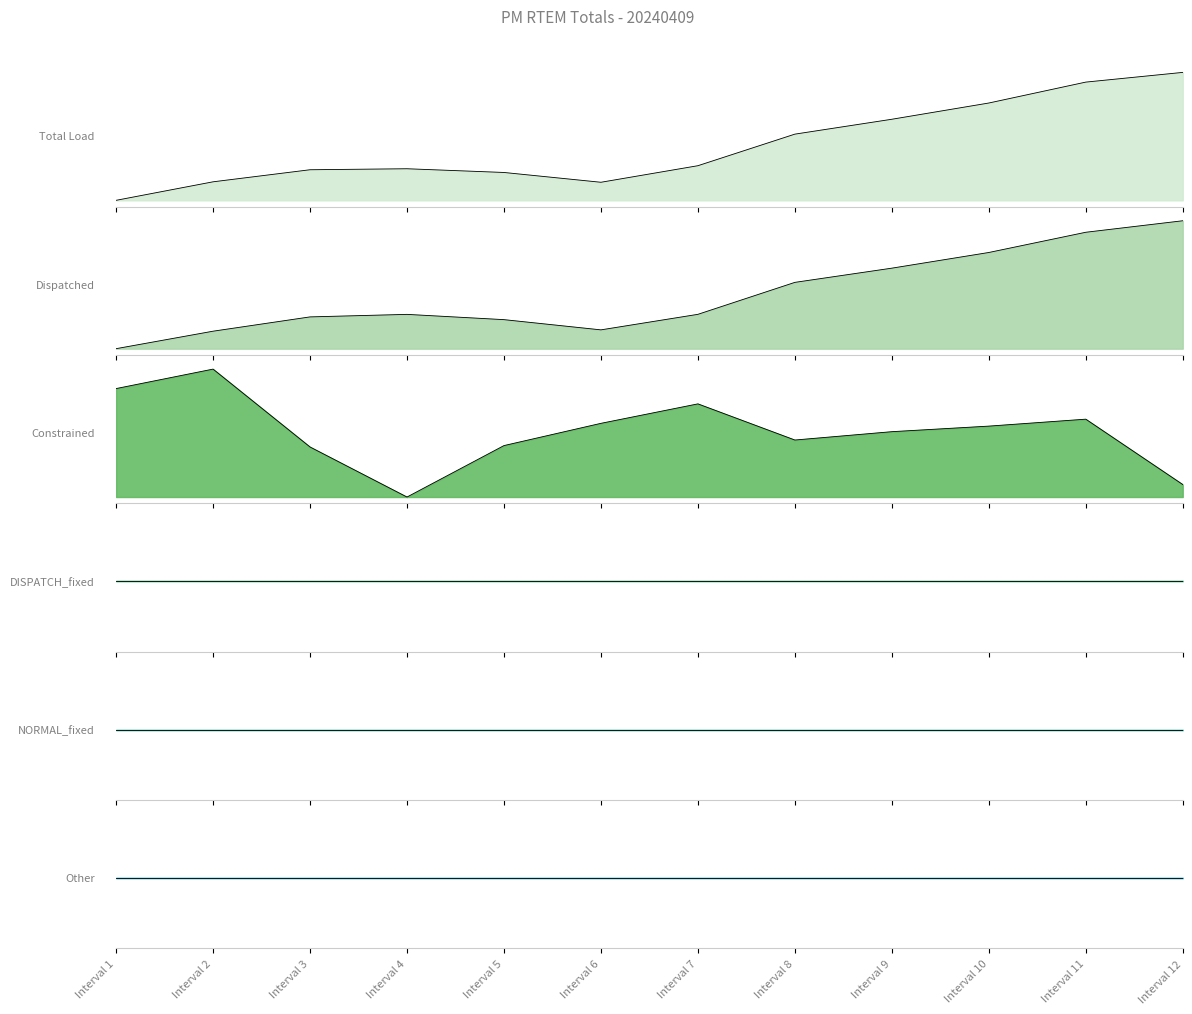

Where do Total Load and Dispatched first cross each other?

Interval 2 and Interval 3